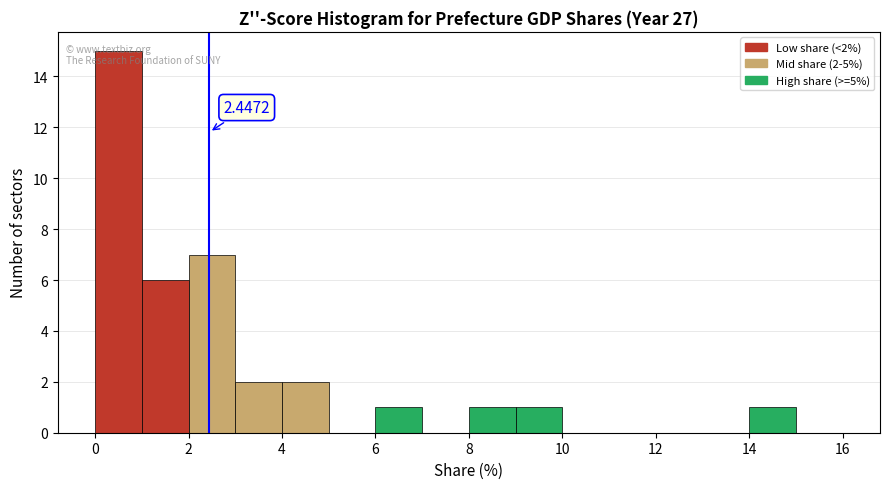

Over which range of the x-axis is the bar tallest?

0 to 1